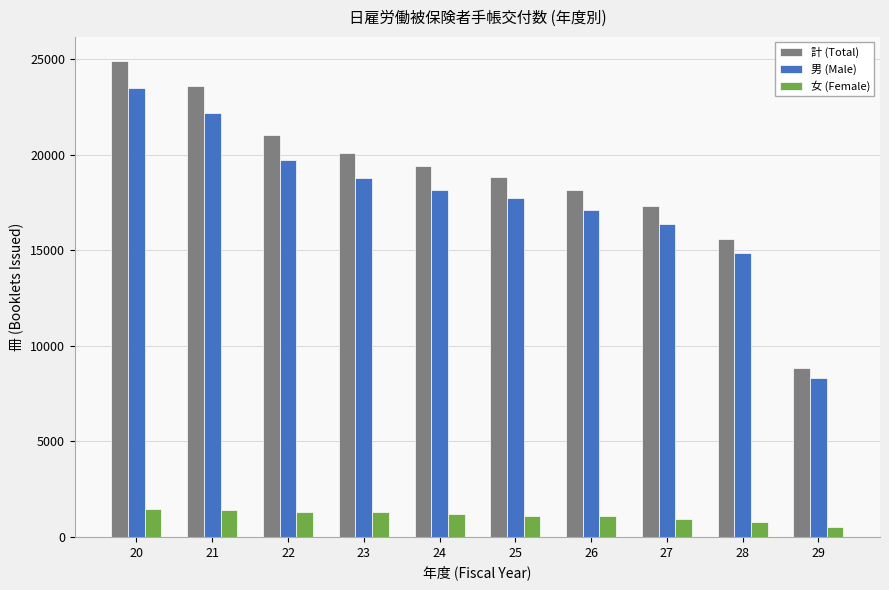

Is the value of 男 (Male) at 28 greater than the value of 計 (Total) at 20?

No